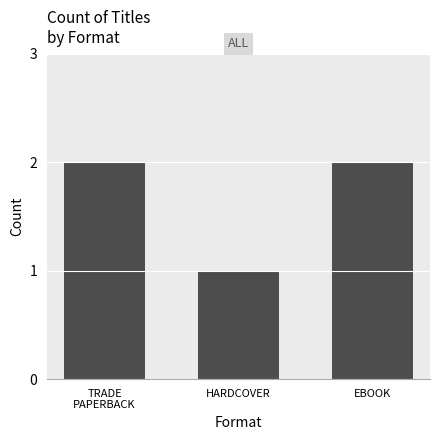

What is the label of the 2nd bar from the left?

HARDCOVER